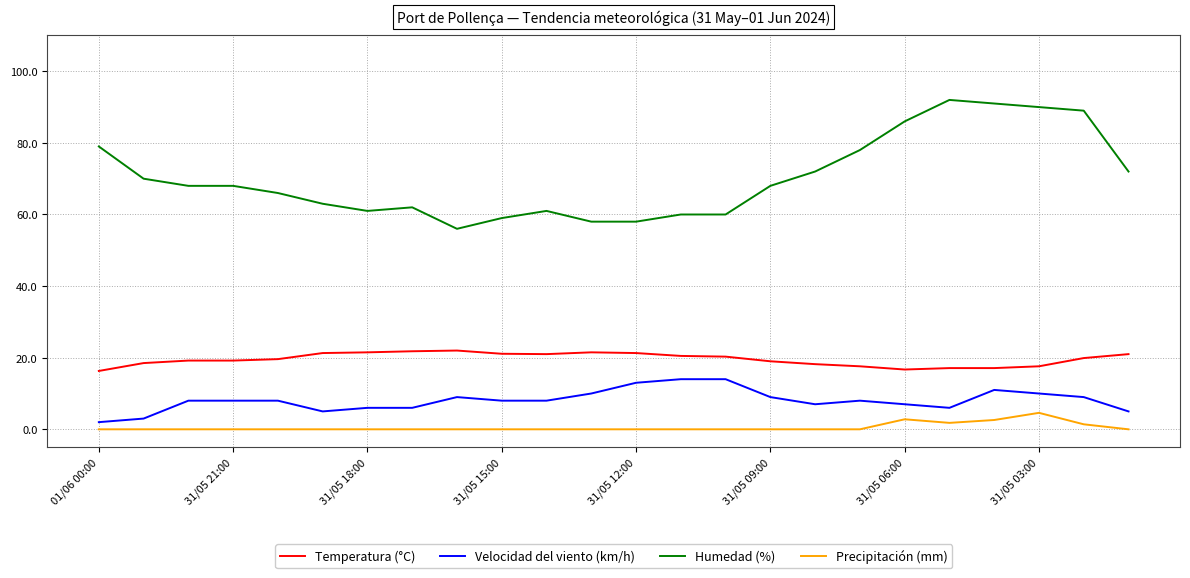

List the series in order of their peak value, highest first.

Humedad (%), Temperatura (°C), Velocidad del viento (km/h), Precipitación (mm)